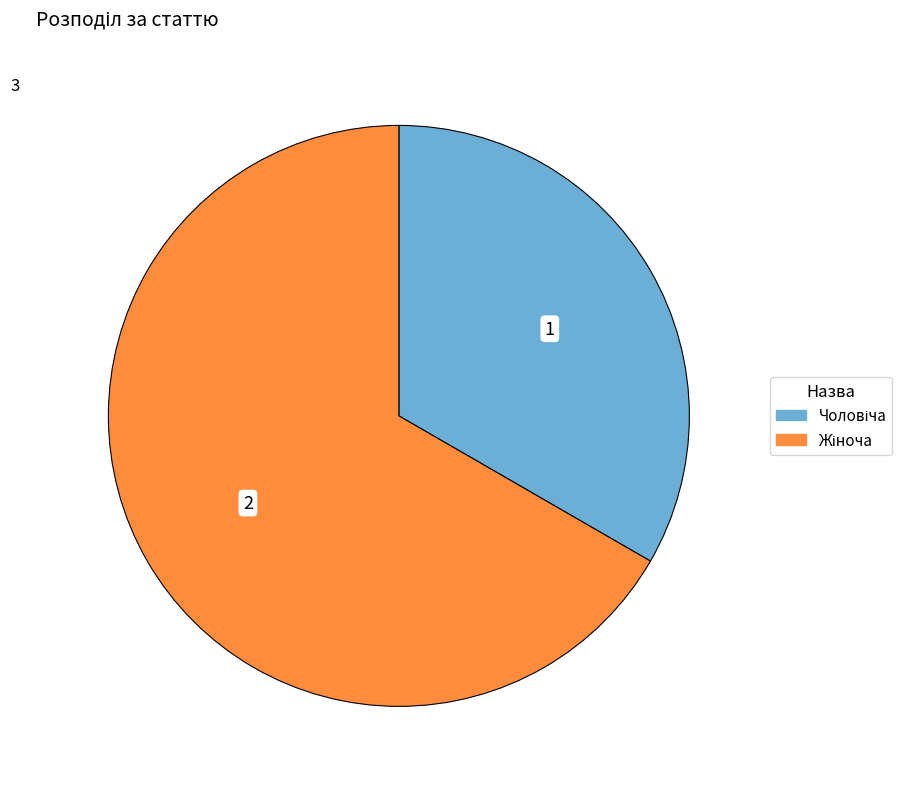

Does any single category account for the majority?

Yes